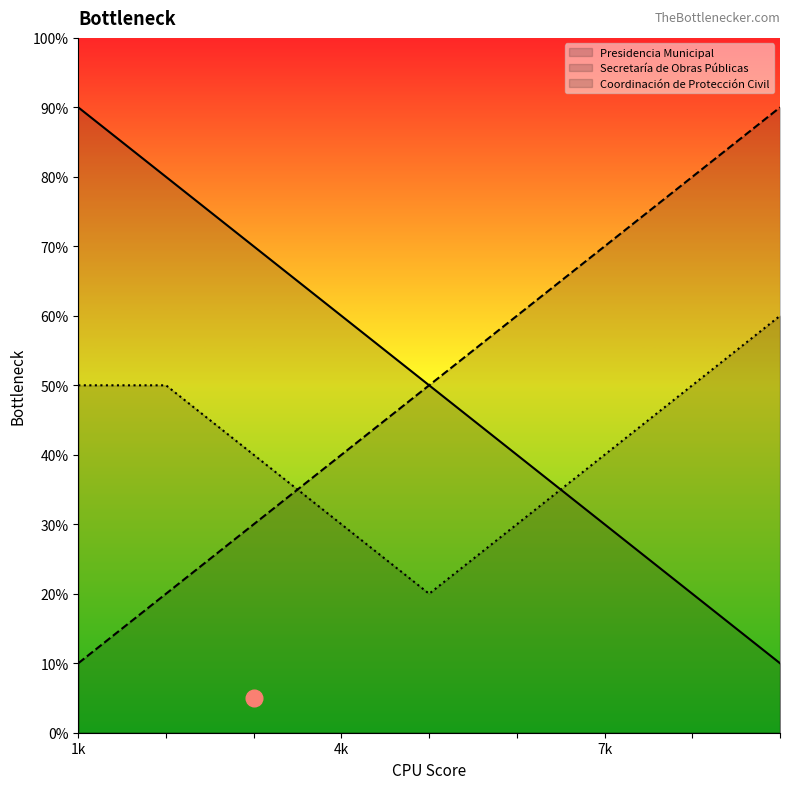

Does the chart display data point markers on the line(s)?

No